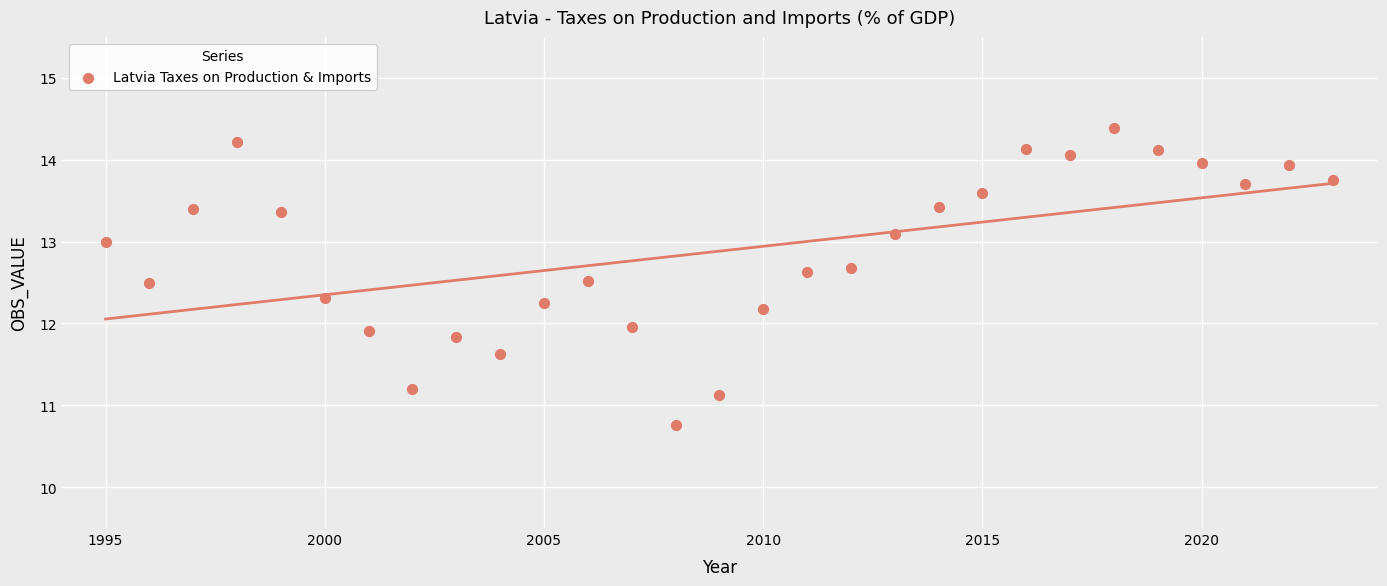

What is the range of X values (max minus min)?

28.0